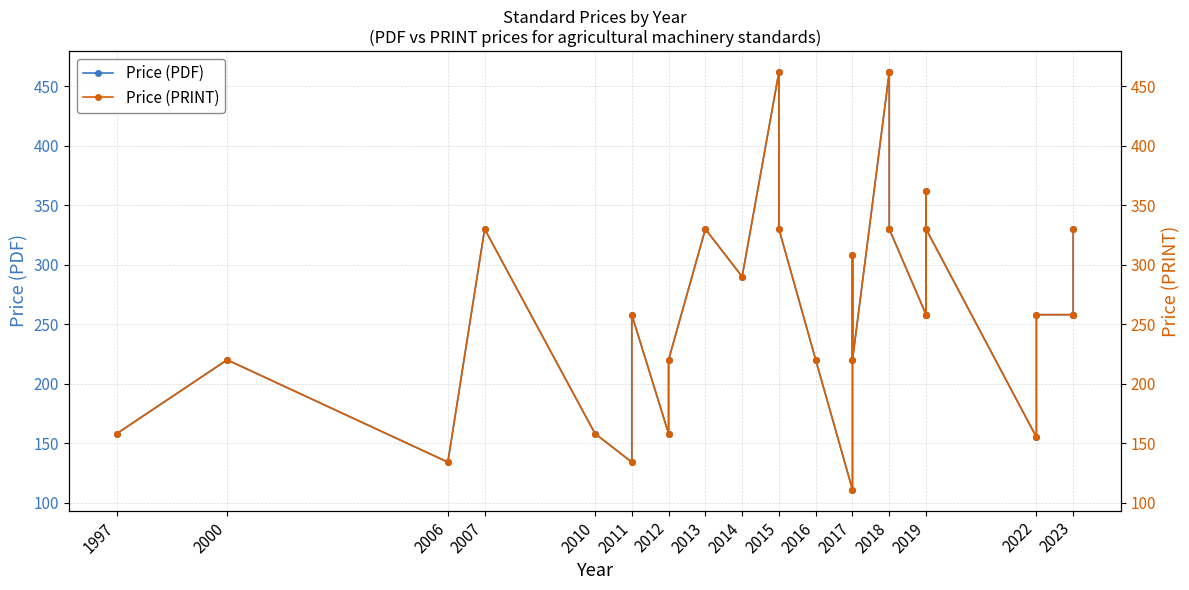

What is the average value of the Price (PDF) series?

269.7